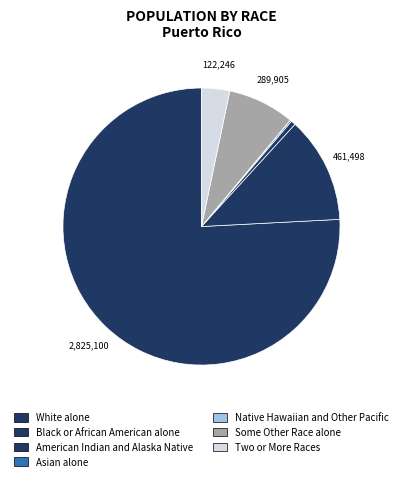

True or false: Black or African American alone accounts for 18% of the total.

False